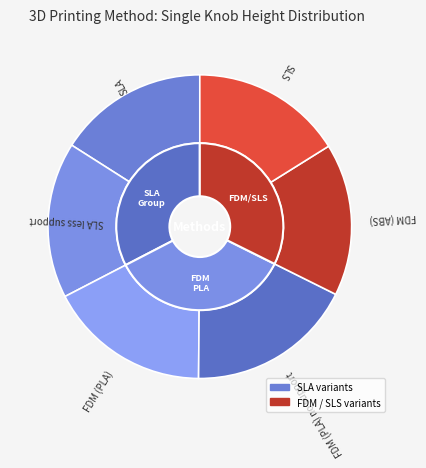

To the nearest percent, what portion does FDM (ABS) represent?

16%